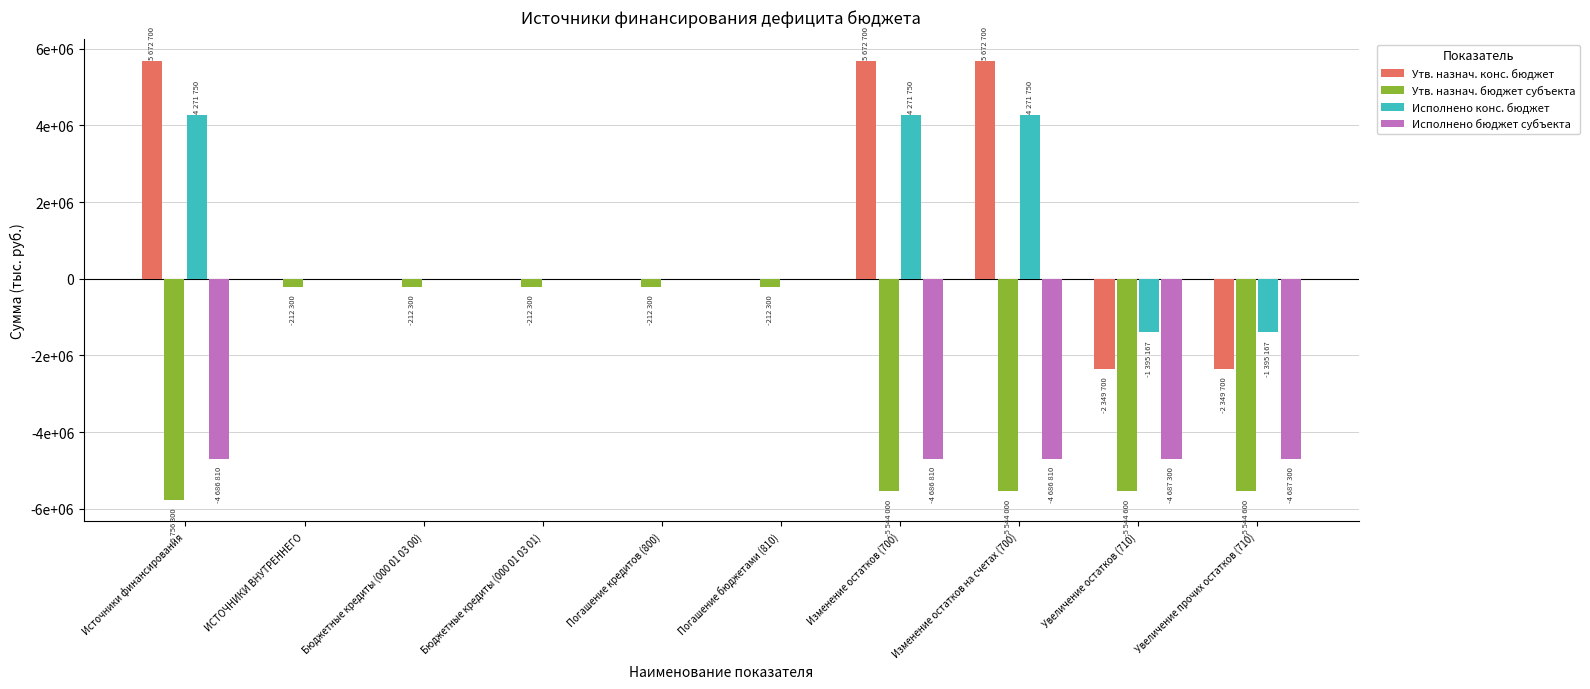

What are all the series names shown in the legend?

Утв. назнач. конс. бюджет, Утв. назнач. бюджет субъекта, Исполнено конс. бюджет, Исполнено бюджет субъекта